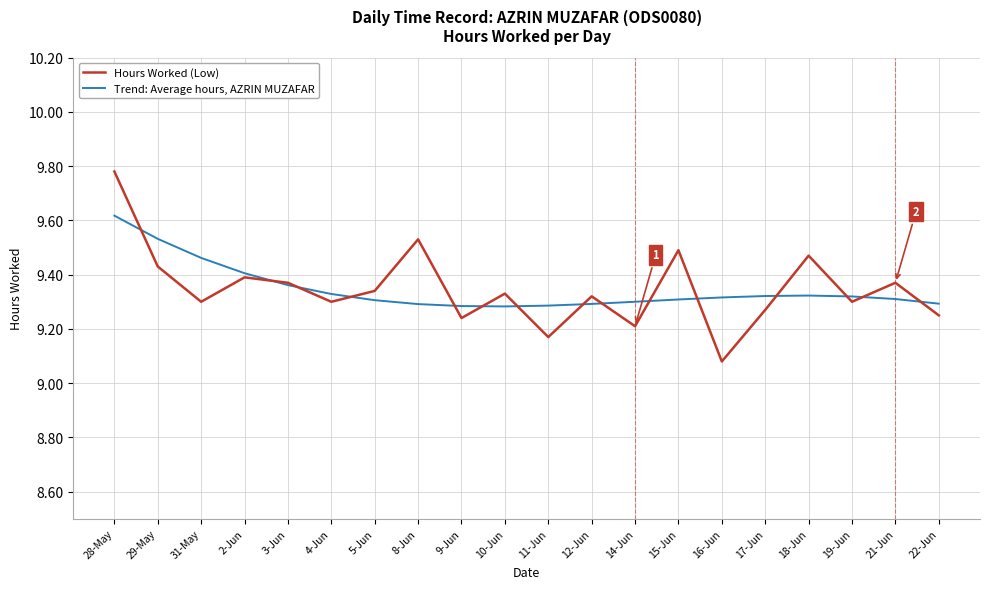

At which category does the chart reach its peak across all series?

28-May